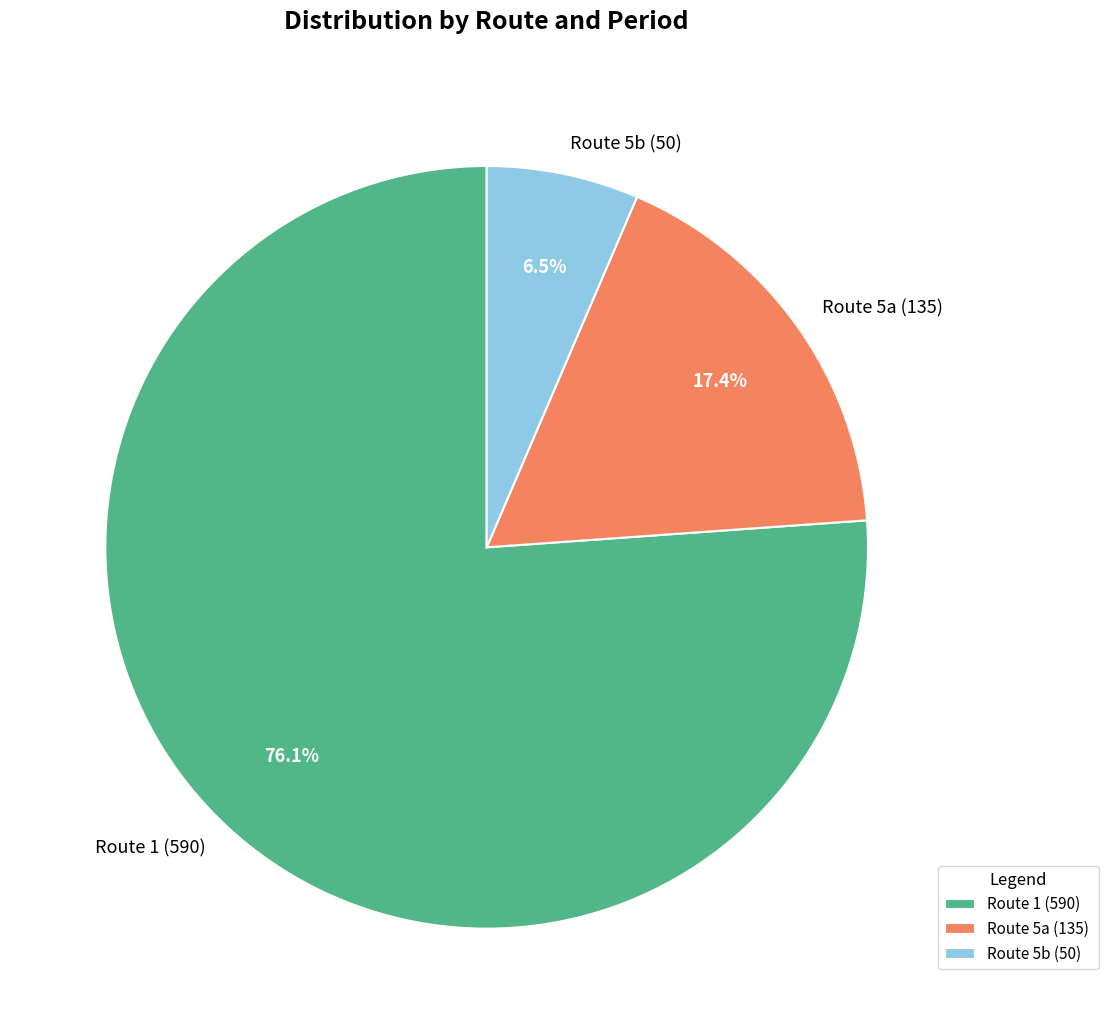

Rank the categories by value from lowest to highest.

Route 5b (50), Route 5a (135), Route 1 (590)